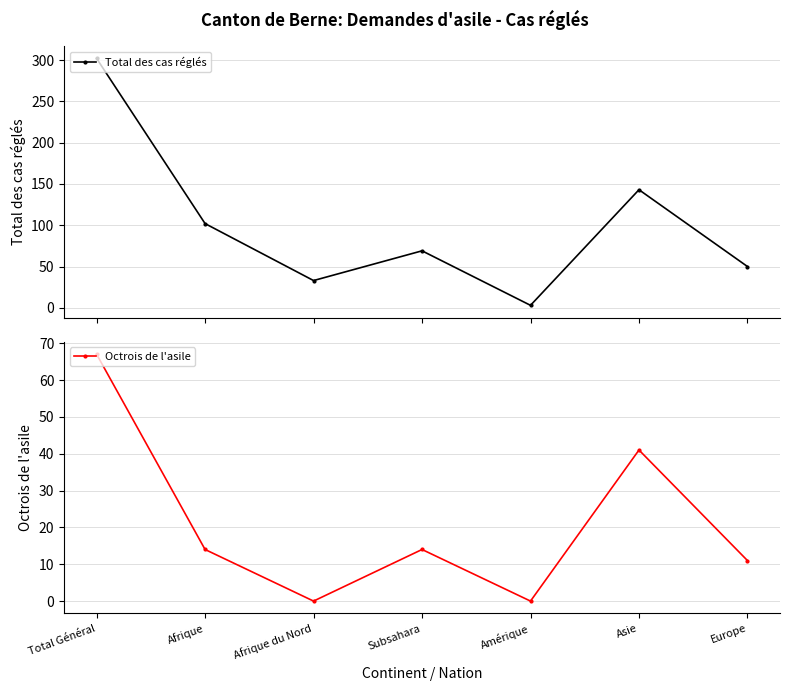

Reading right to left, list all the values displayed in this chart.

Total des cas réglés: 50	143	3	69	33	102	302
Octrois de l'asile: 11	41	0	14	0	14	67